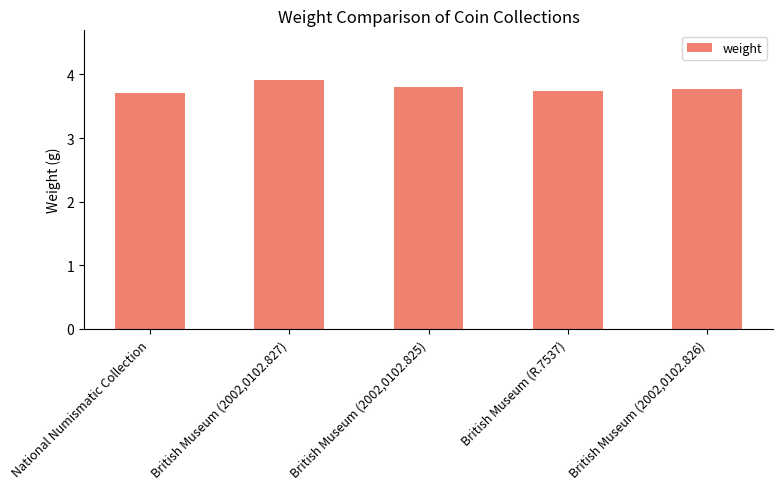

Reading right to left, list all the values displayed in this chart.

British Museum (2002,0102.826)=3.8	British Museum (R.7537)=3.7	British Museum (2002,0102.825)=3.8	British Museum (2002,0102.827)=3.9	National Numismatic Collection=3.7